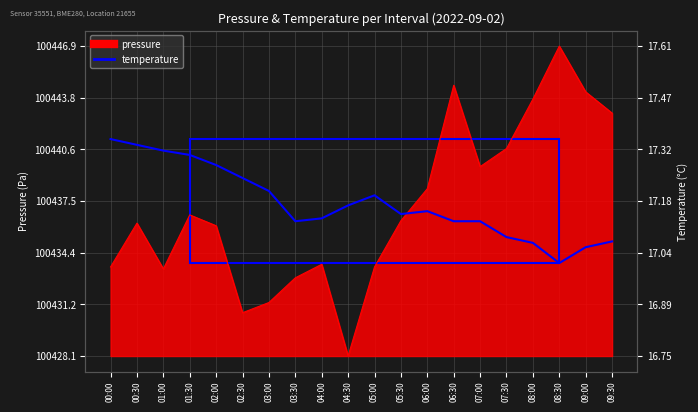

At which label does the data first exceed 8?

00:00